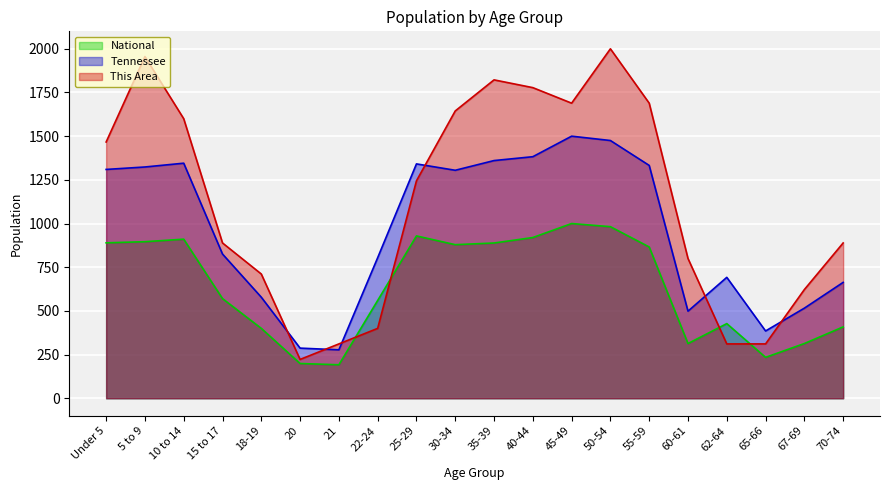

How many interior local peaks does the National series have?

4